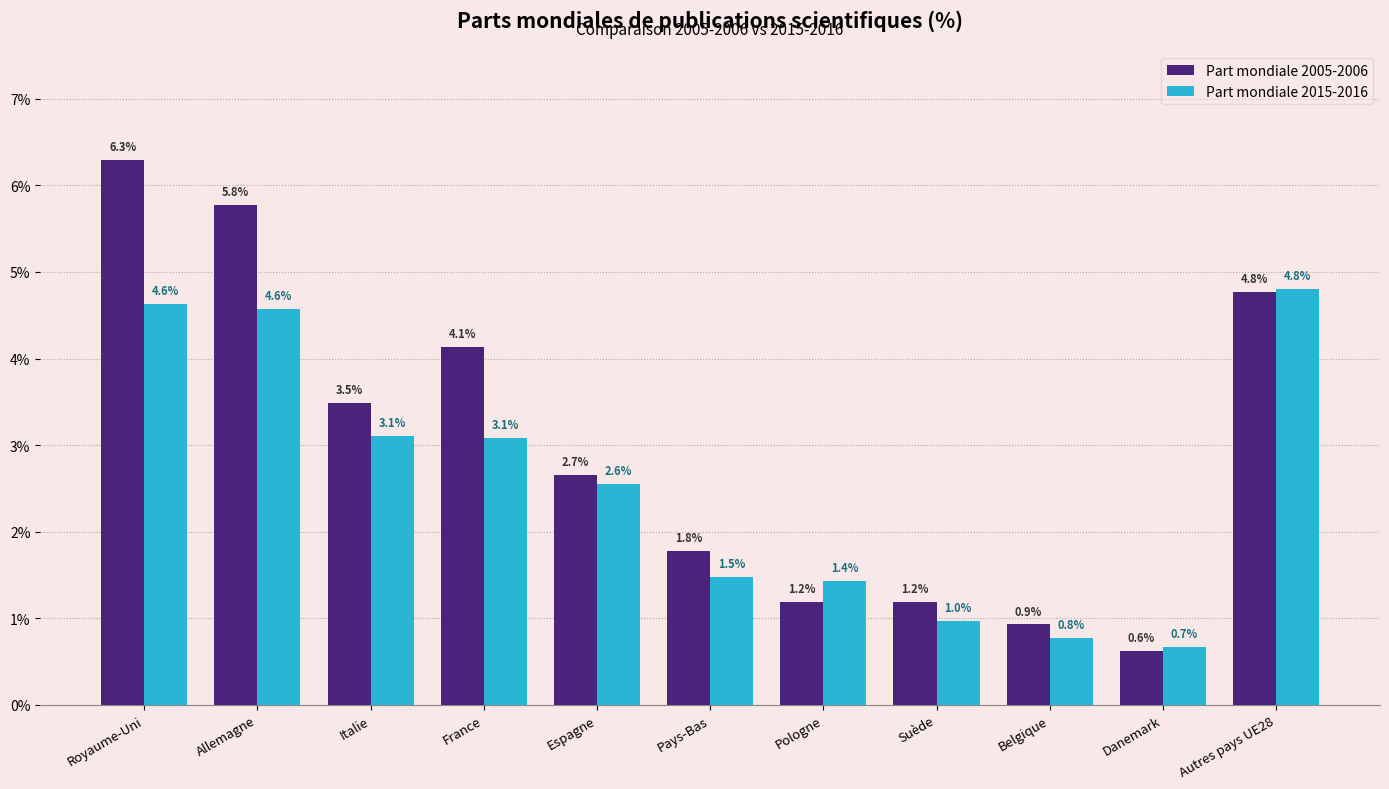

The Part mondiale 2015-2016 series shows 0.0 at Belgique. True or false?

False